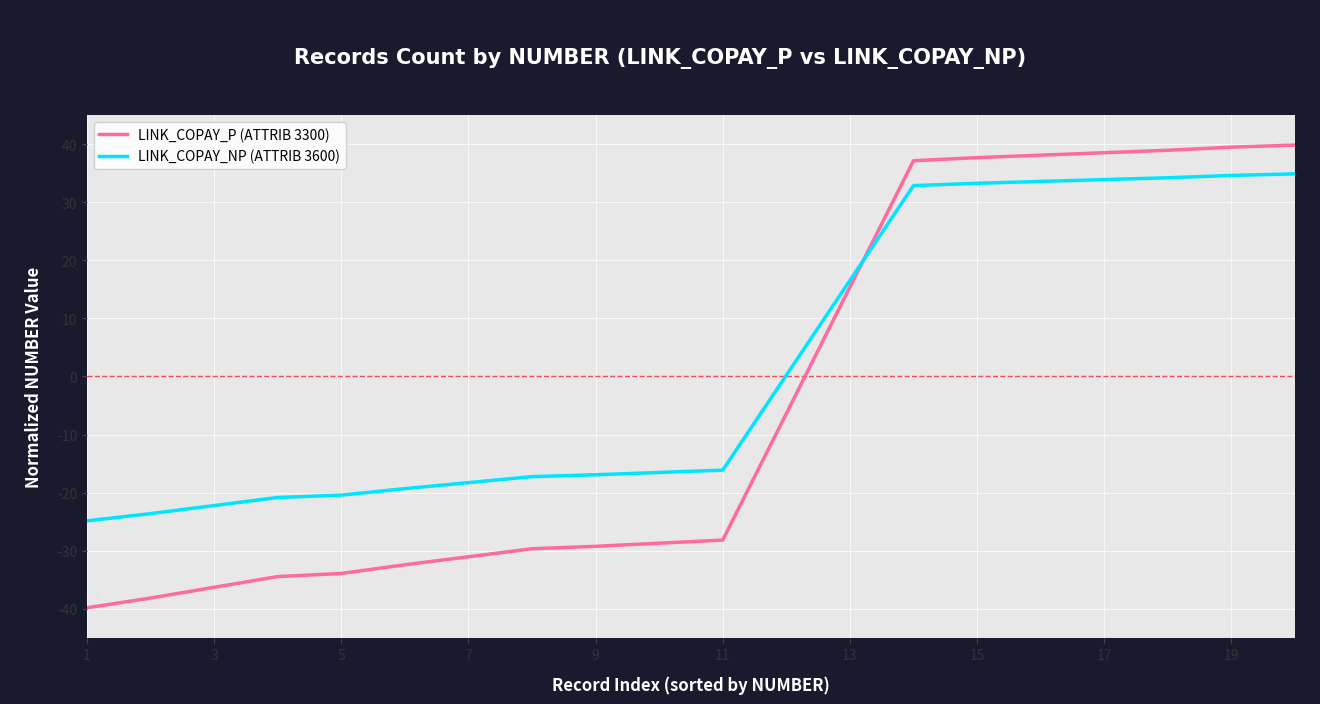

Which series ends up on top after the final intersection of LINK_COPAY_NP (ATTRIB 3600) and LINK_COPAY_P (ATTRIB 3300)?

LINK_COPAY_P (ATTRIB 3300)